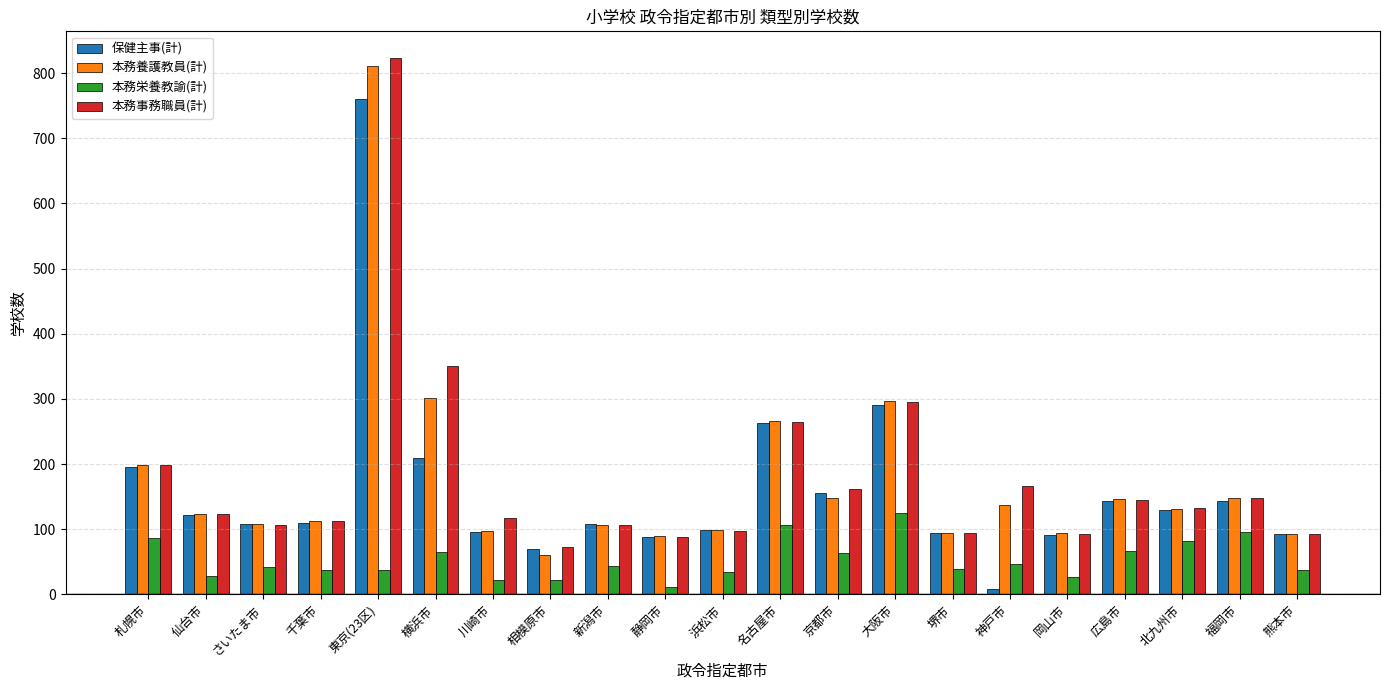

Which category has the lowest value in the 保健主事(計) series?

神戸市